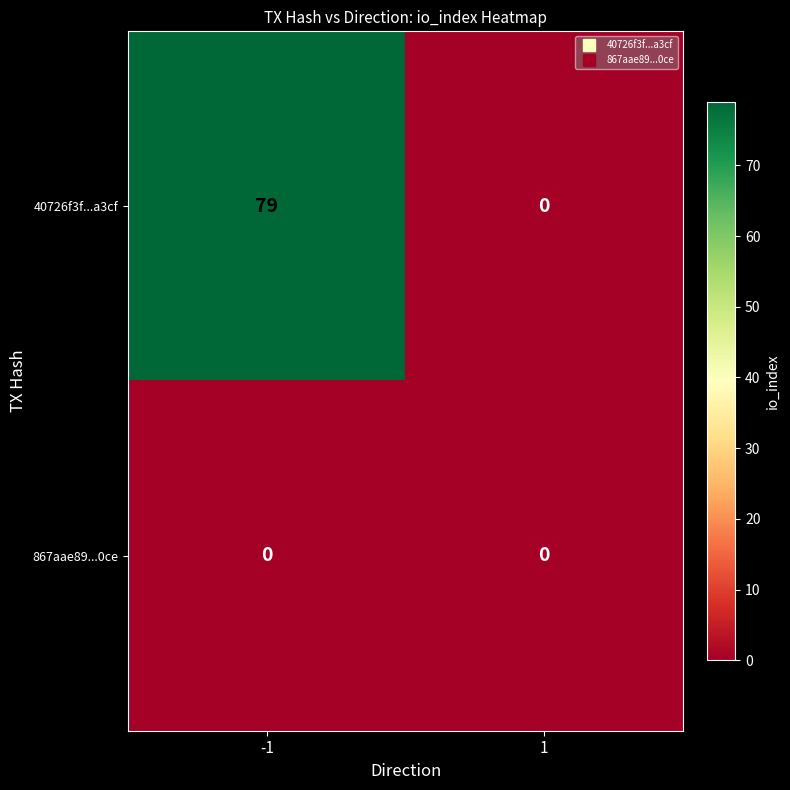

What is the total value across all series at -1?

79